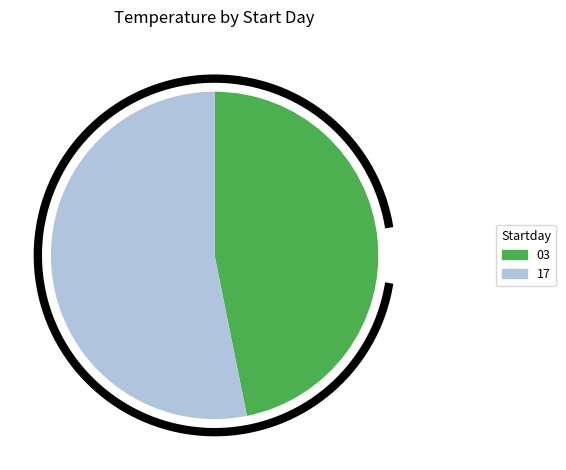

To the nearest percent, what is the difference between the 03 and 17 slice percentages?

6%